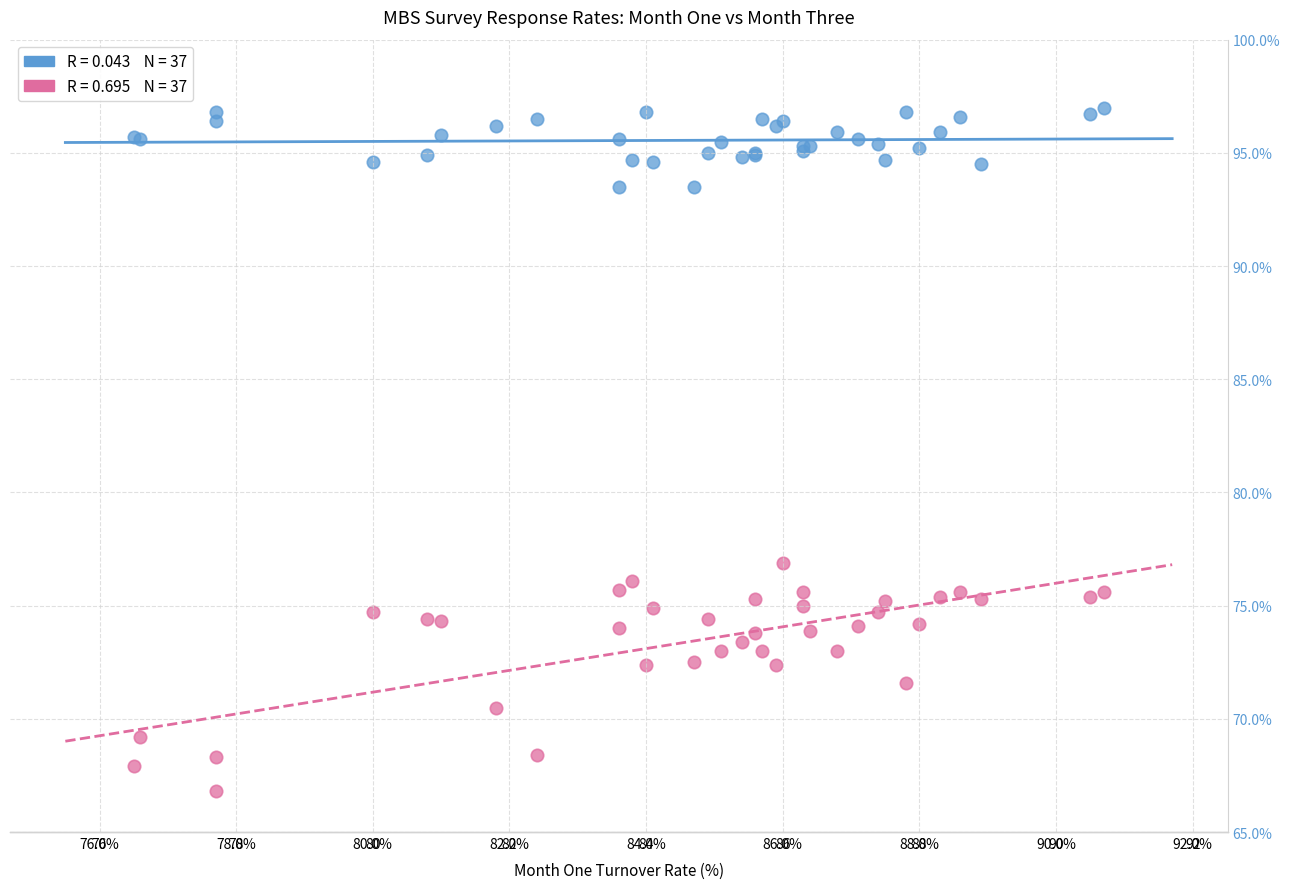

Across all series, what Y value is closest to 81?

76.9